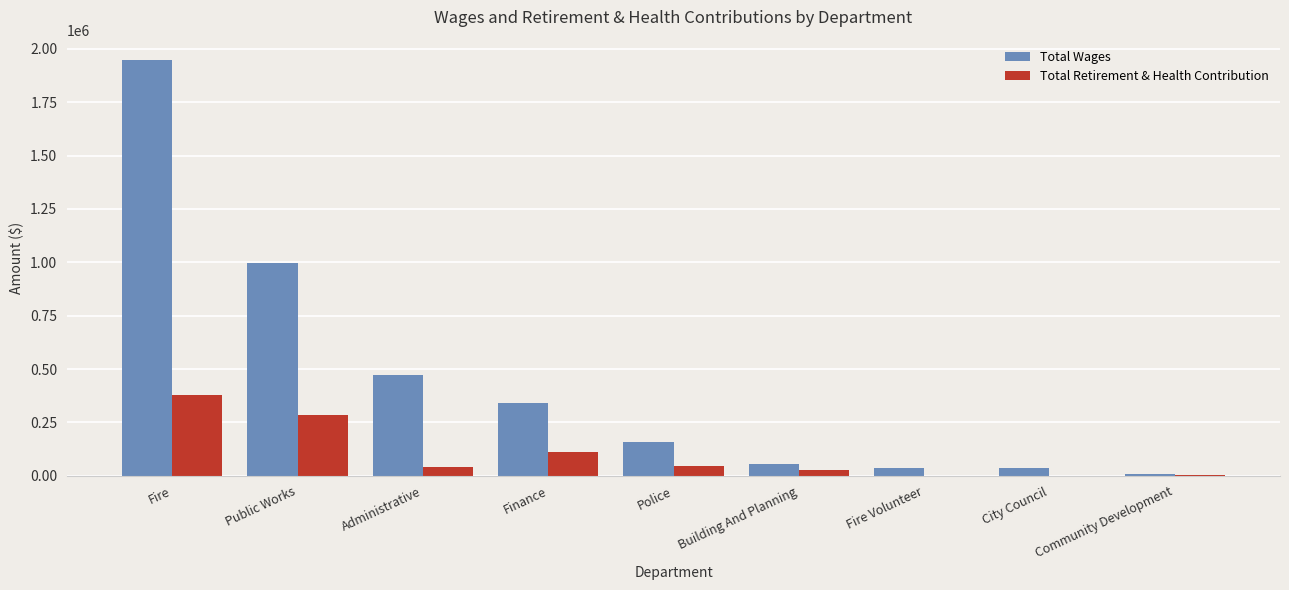

At which label does Total Retirement & Health Contribution reach its peak?

Fire